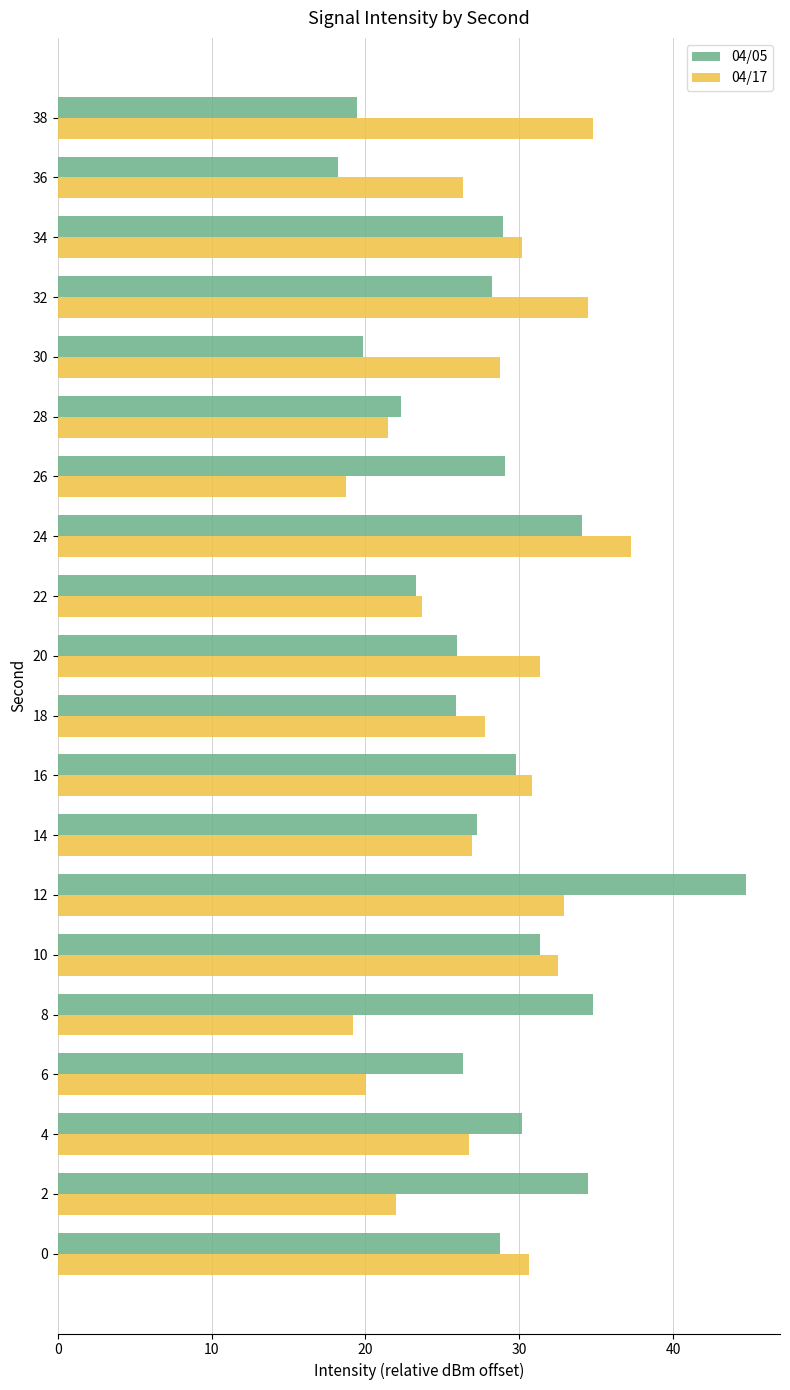

Is it true that 04/17 equals 16.0 at 4?

False